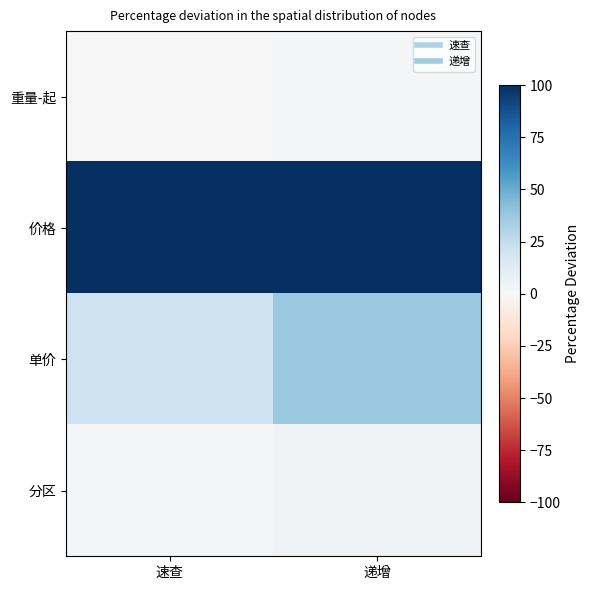

How many series are shown in this chart?

4